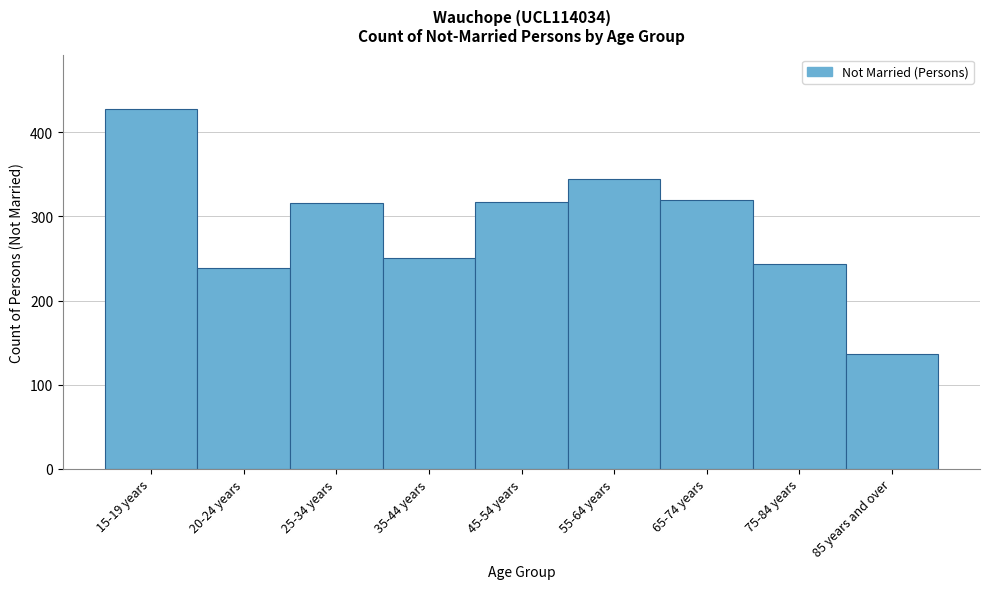

What is the difference between the maximum and minimum values?

292